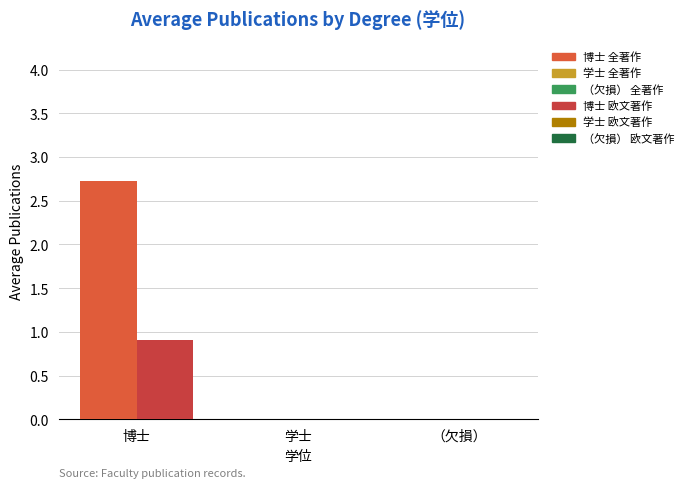

Reading left to right, what are all the values shown in this chart?

著作合計 (avg): 博士=2.7	学士=0.0	（欠損）=0.0
著作合計(欧文) (avg): 博士=0.9	学士=0.0	（欠損）=0.0